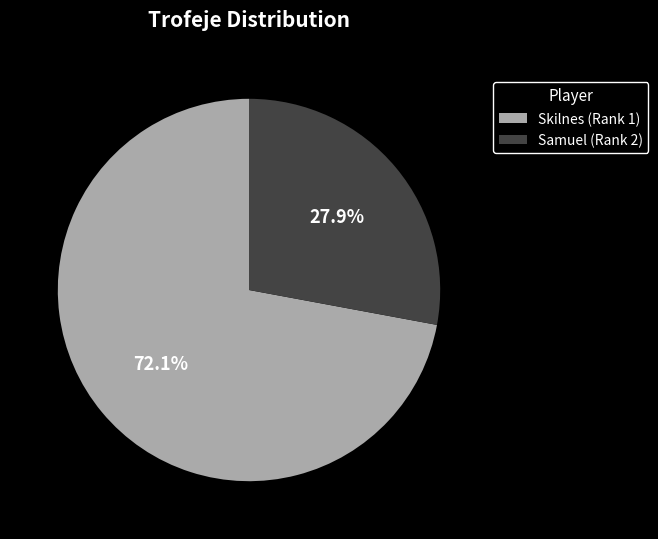

Approximately how many times larger is the value at Skilnes (Rank 1) compared to Samuel (Rank 2)?

2.6